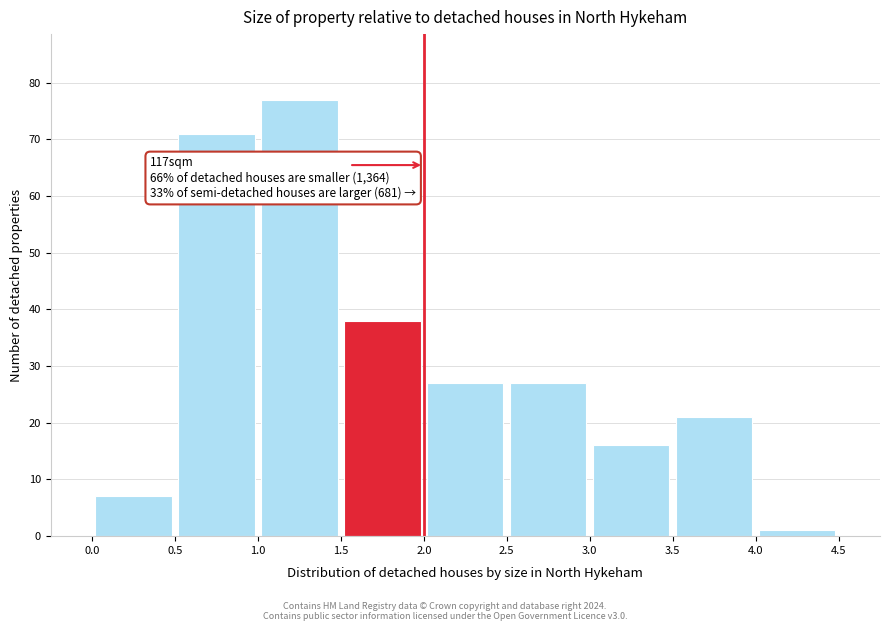

Which range on the x-axis has the tallest bar?

1.0 to 1.5